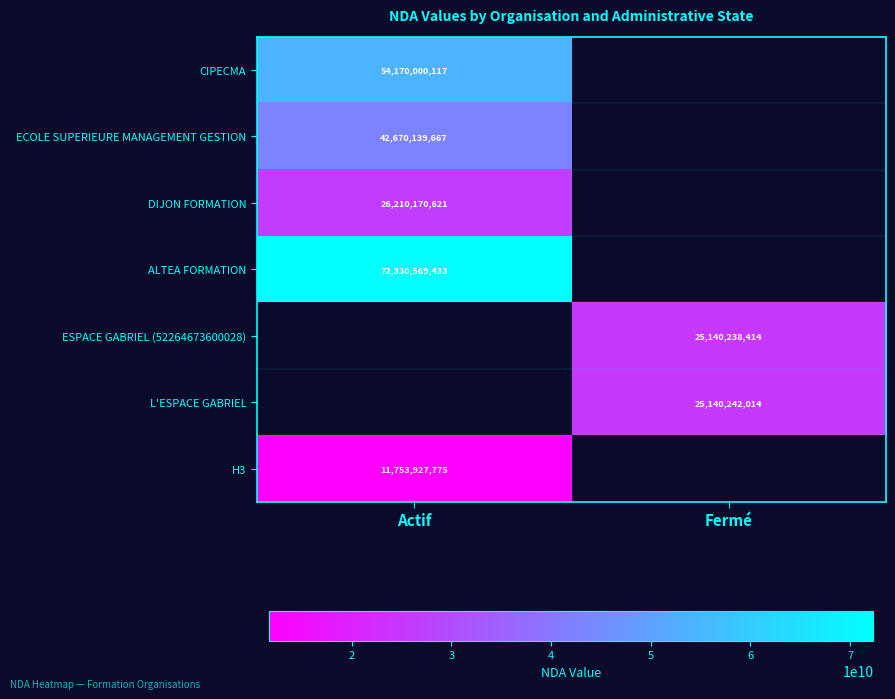

True or false: CIPECMA has a value of 54170000117 at Actif.

True